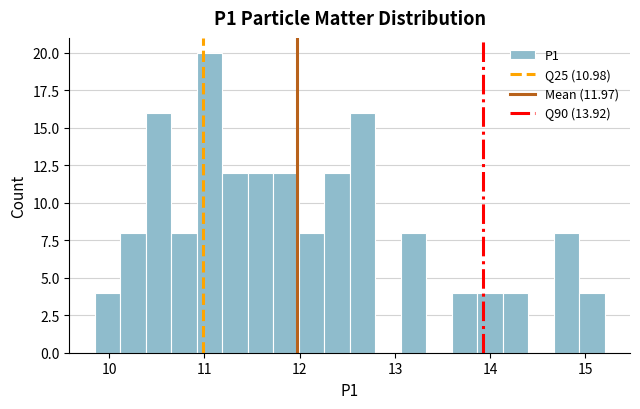

Read against the x-axis, roughly where is the centre of the tallest bar?

11.1